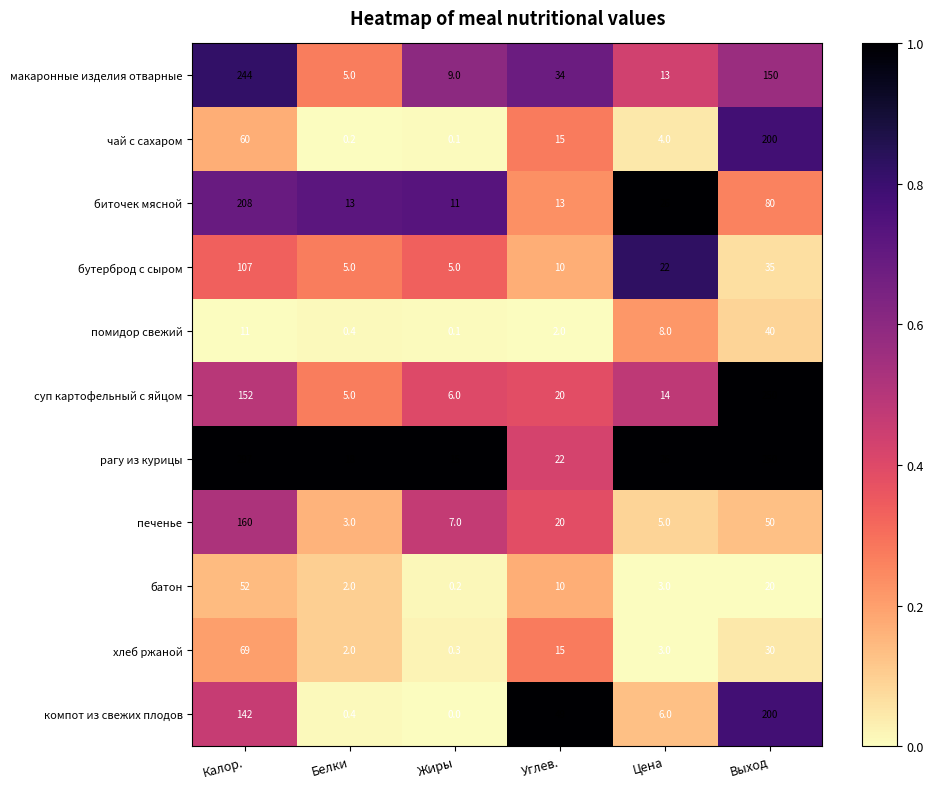

What value does the макаронные изделия отварные series have at Углев.?

34.0